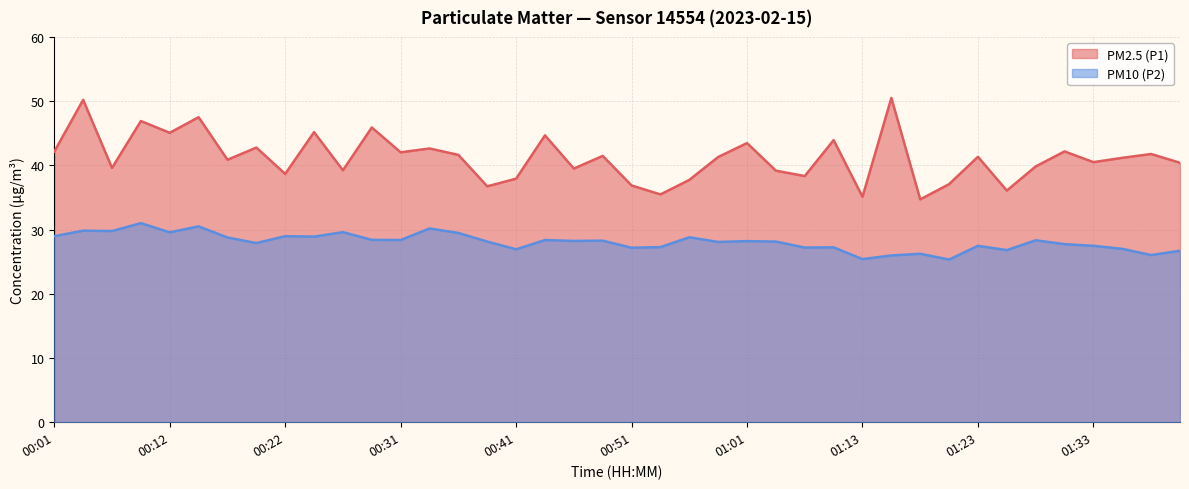

Where is PM2.5 (P1) nearest to the value 42?

00:31